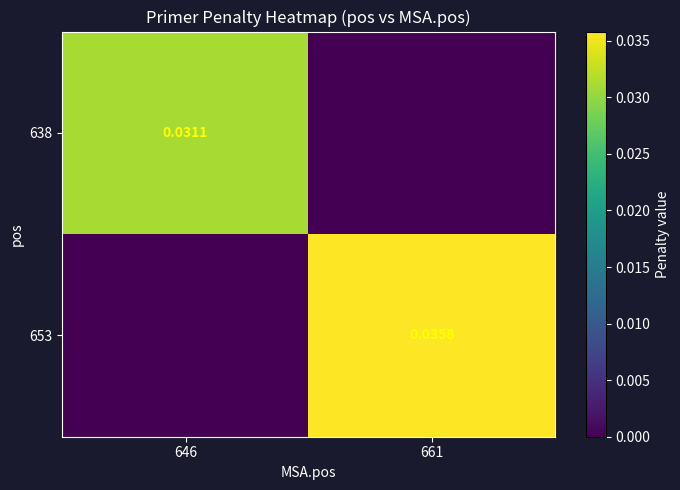

At how many categories does at least one series exceed 0?

2